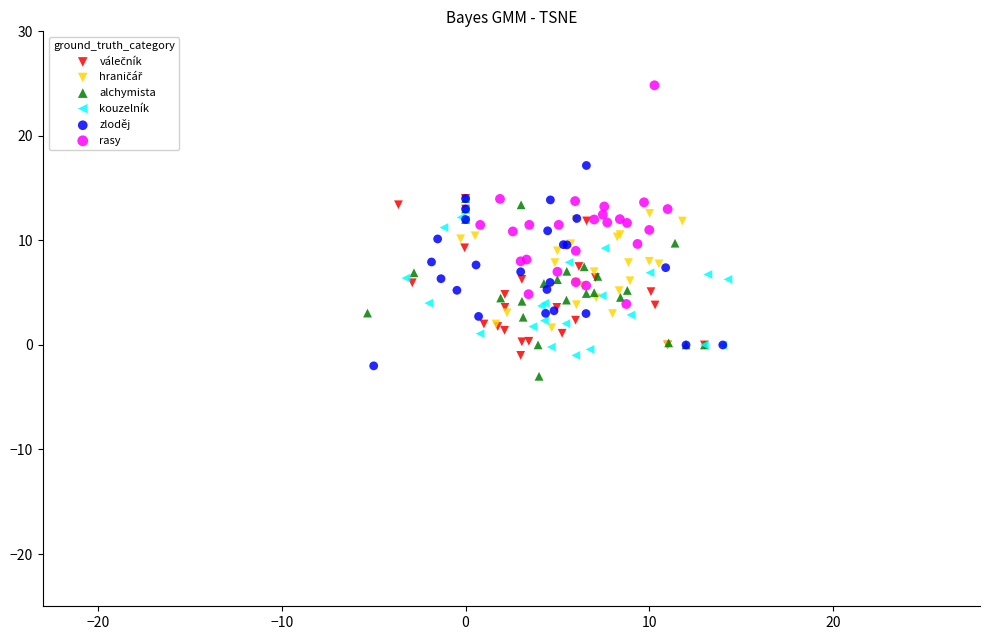

Which series reaches the minimum Y coordinate?

alchymista